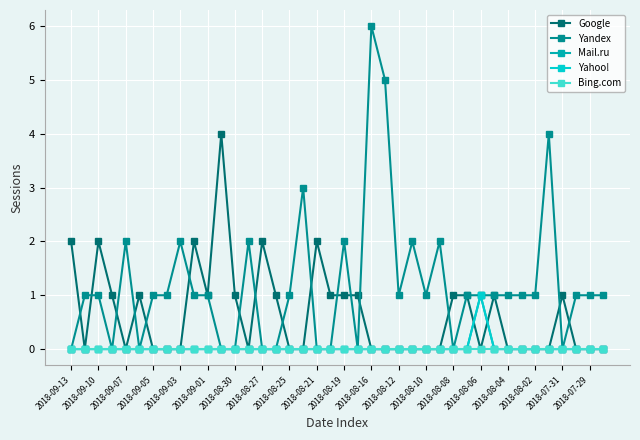

Does the chart have visible grid lines?

Yes